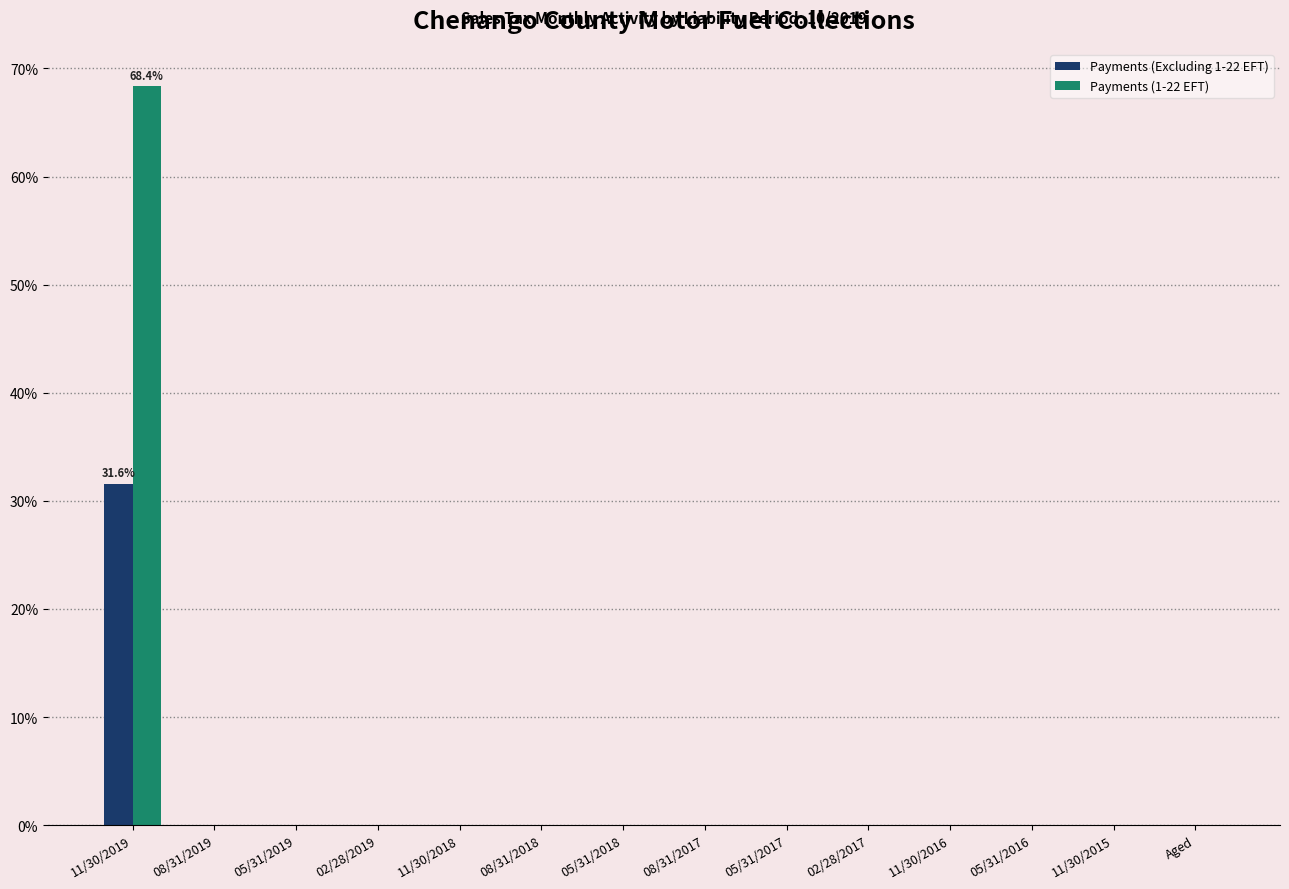

Is it true that Payments (Excluding 1-22 EFT) equals 0.0 at 02/28/2019?

True